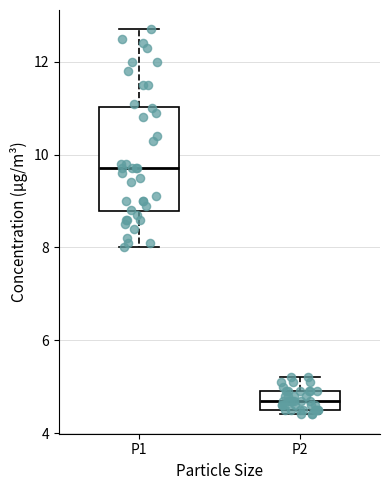

Reading left to right, transcribe this box plot: for each box, give where its median line is, the range the box spans, and where its two whiskers end, as read against the y-axis. The values are not printed on the chart, so give them approximately, as read against the axis.

P1: median 9.8, box 8.8 to 11.0, whiskers 8.0 to 12.8
P2: median 4.8, box 4.6 to 5.0, whiskers 4.4 to 5.2